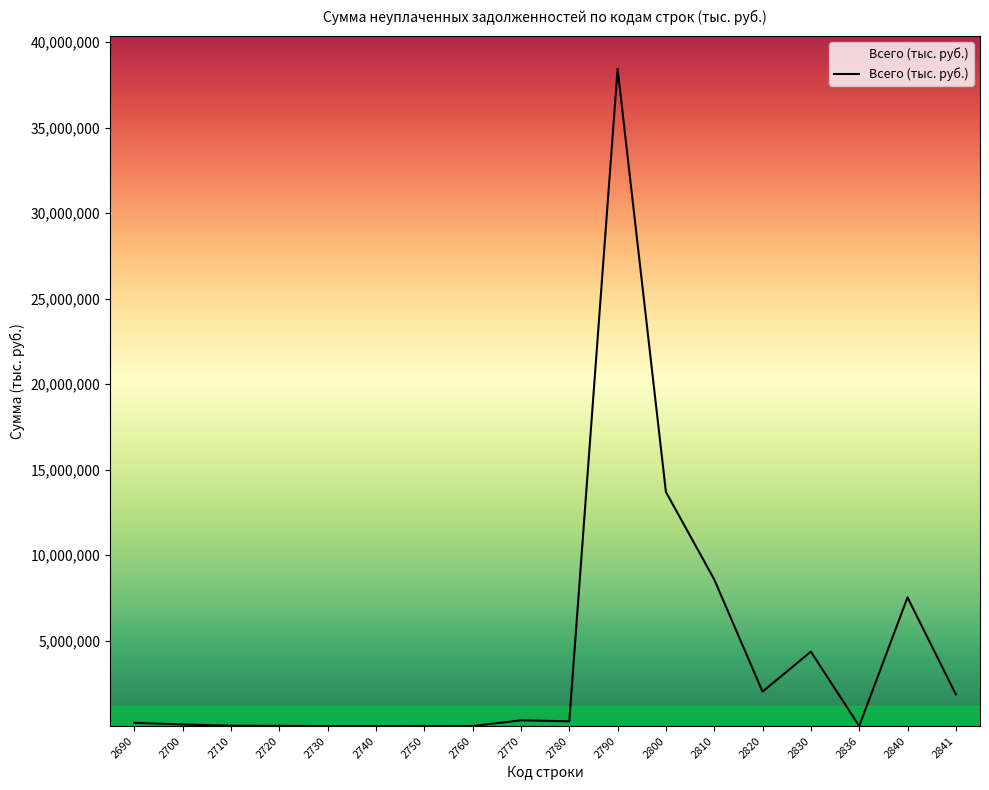

What is the maximum value shown in the chart?

38430351